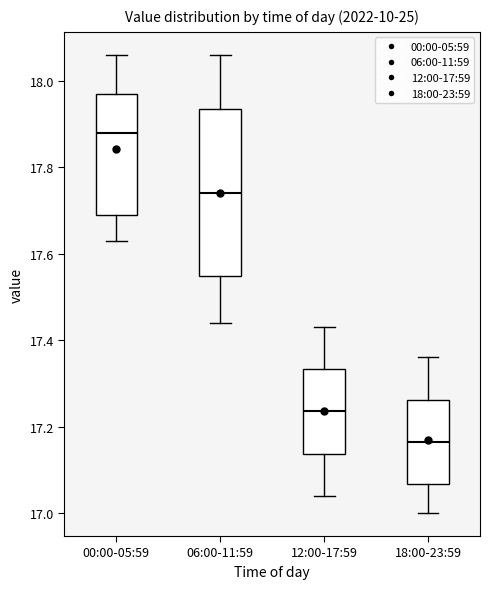

Reading left to right, read every box against the y-axis: the position of its median line, the range the box covers, and the ends of its whiskers. The values are not printed on the chart, so give them approximately, as read against the axis.

00:00-05:59: median 17.88, box 17.70 to 17.98, whiskers 17.64 to 18.06
06:00-11:59: median 17.74, box 17.54 to 17.94, whiskers 17.44 to 18.06
12:00-17:59: median 17.24, box 17.14 to 17.34, whiskers 17.04 to 17.44
18:00-23:59: median 17.16, box 17.06 to 17.26, whiskers 17.00 to 17.36